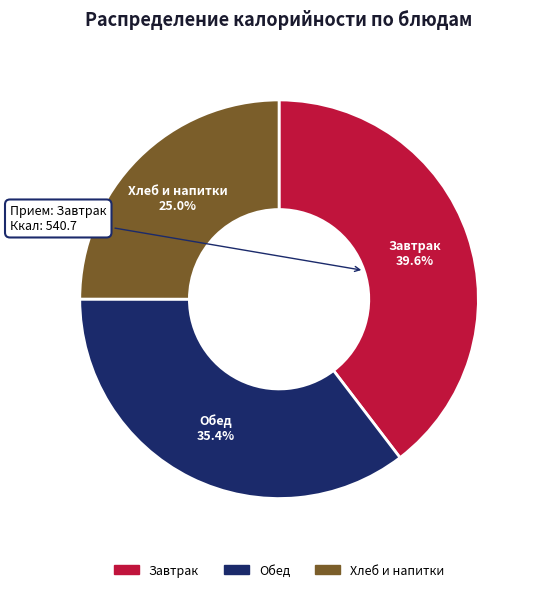

Does any single category account for the majority?

No